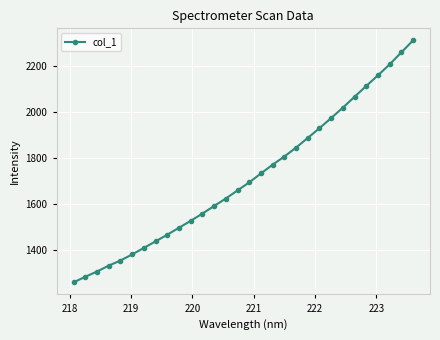

What is the value of the 10th point from the left?

1496.0